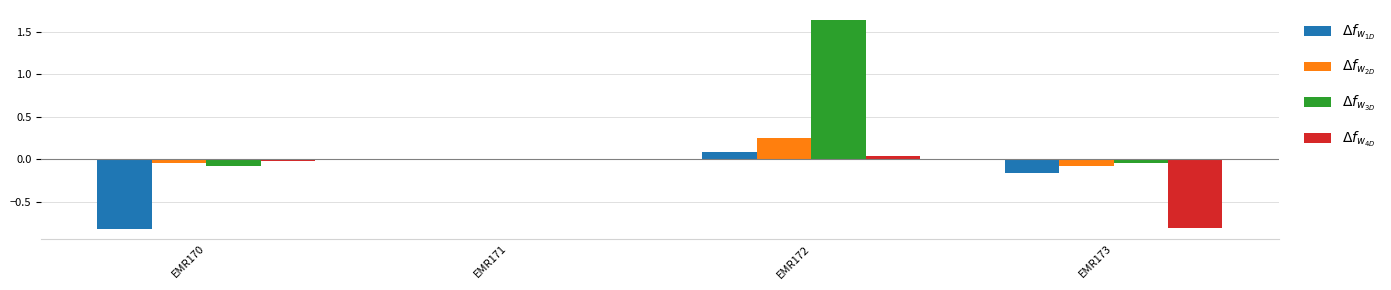

Which label corresponds to the largest value in the chart?

EMR172